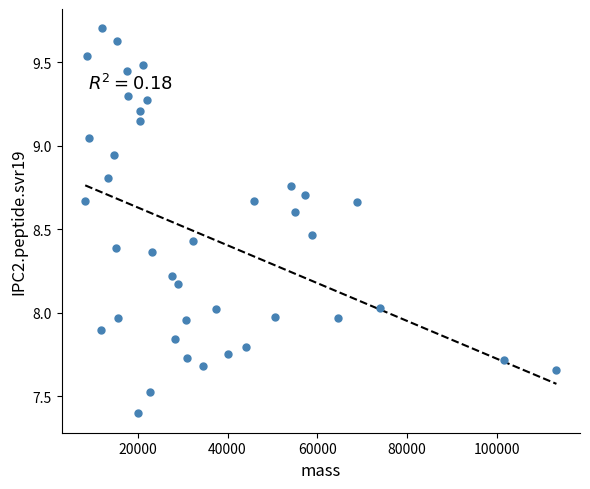

What is the range of Y values (max minus min)?

2.3